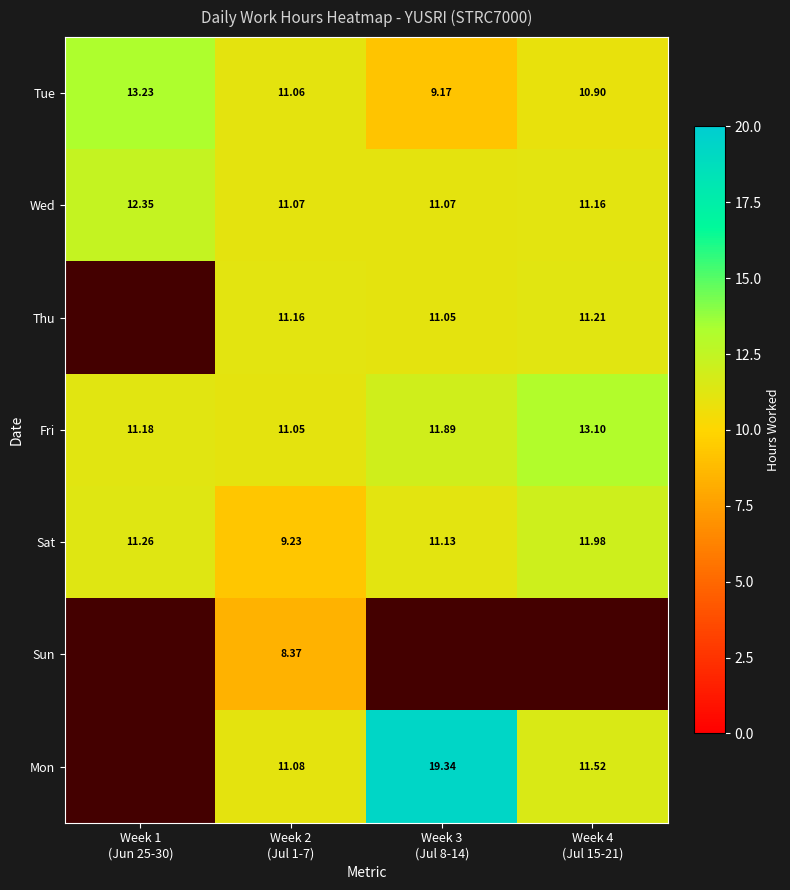

True or false: Tue has a value of 13.2 at Week 1 (Jun 25-30).

True